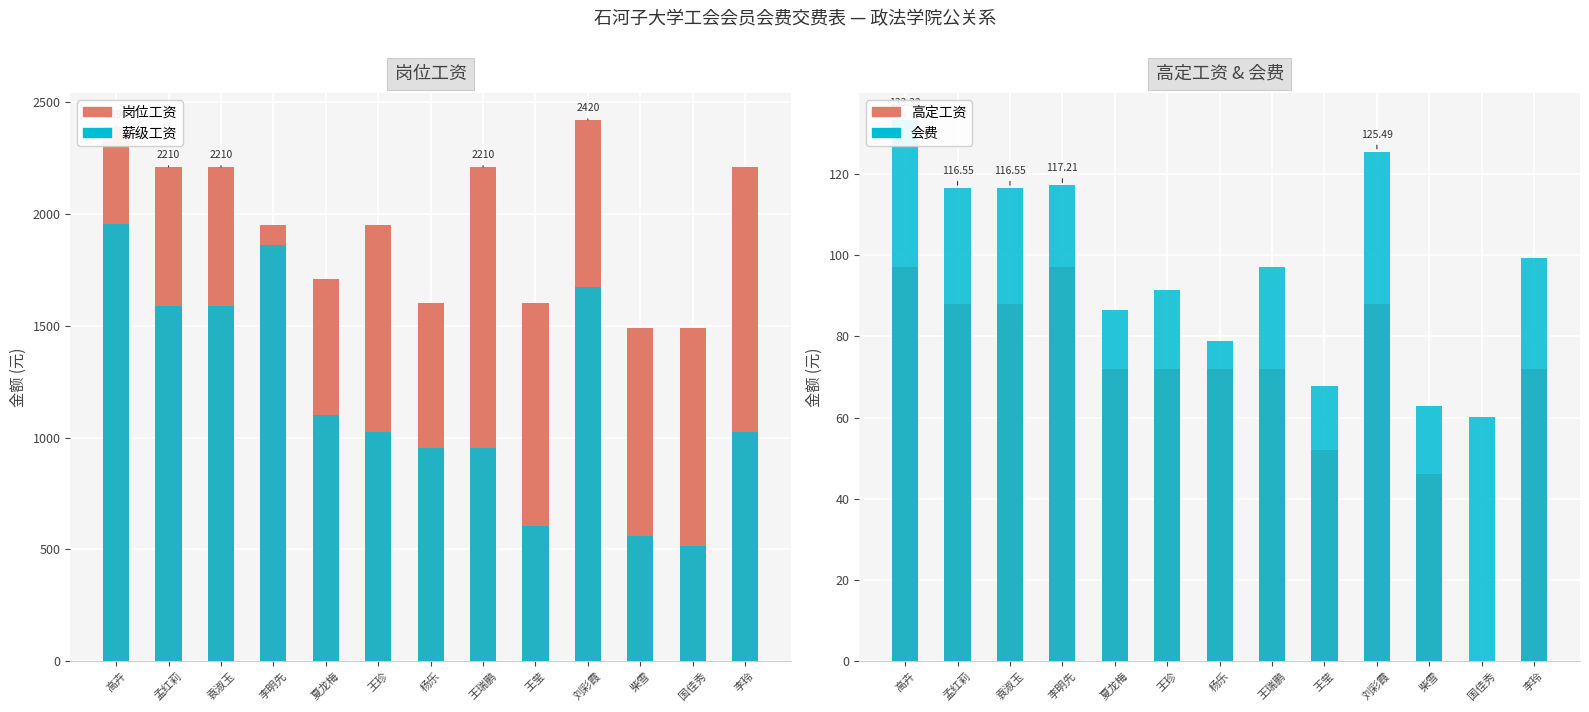

At how many categories does at least one series exceed 1523?

11